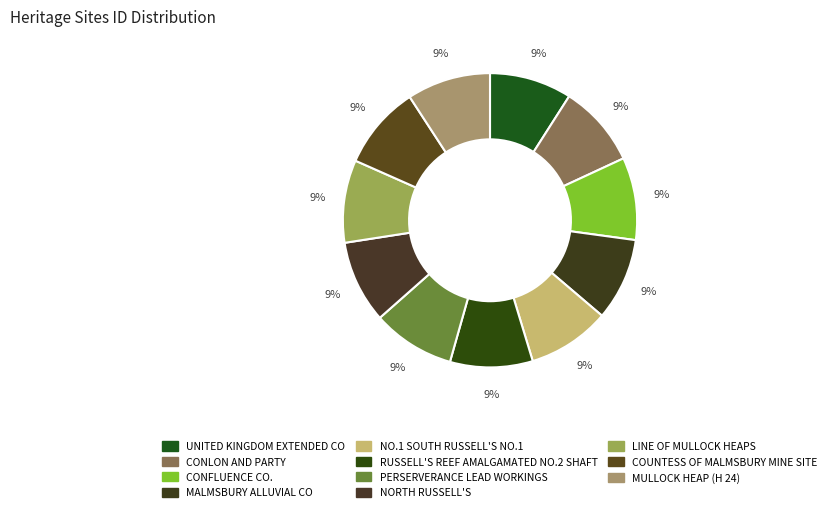

Is it true that NO.1 SOUTH RUSSELL'S NO.1 is 15% of the pie?

False